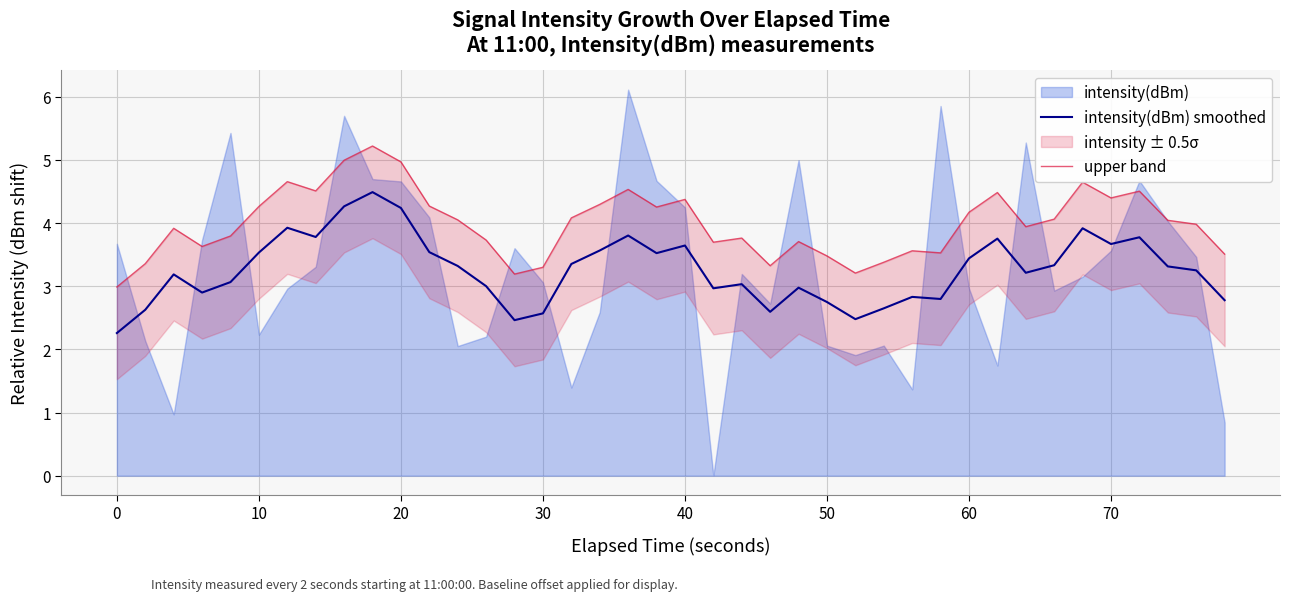

What is the minimum value for intensity(dBm) smoothed?

2.3